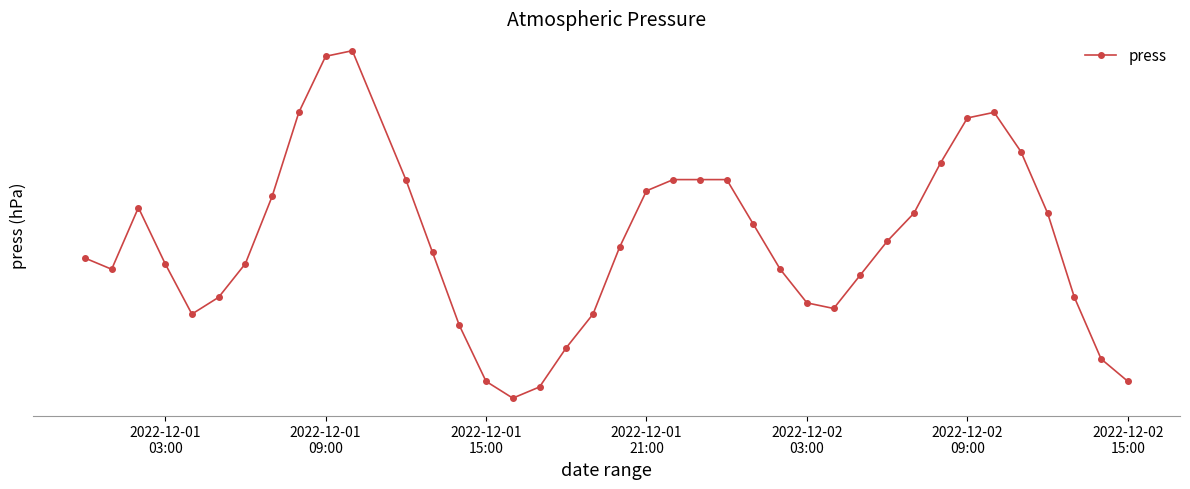

What is the average value?

1001.9